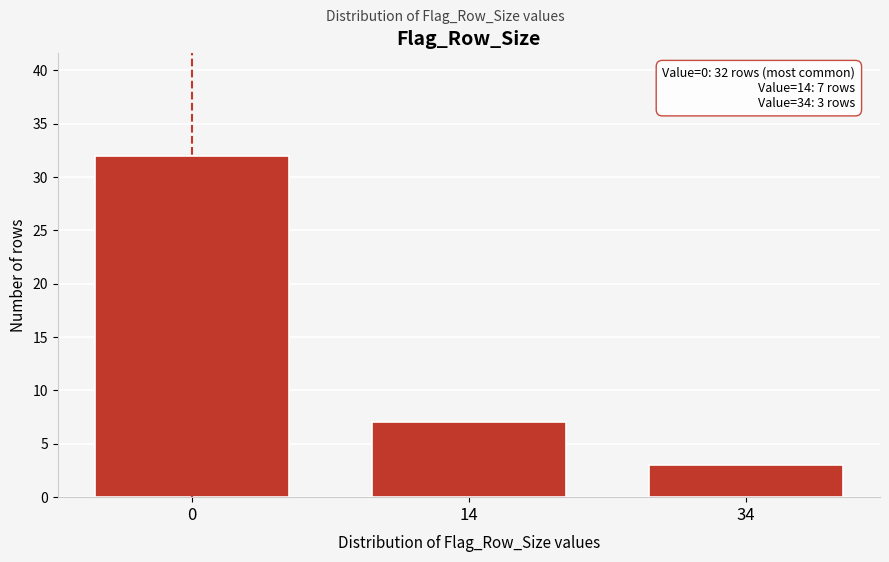

Reading left to right, transcribe all the data shown in this chart.

0=32	14=7	34=3